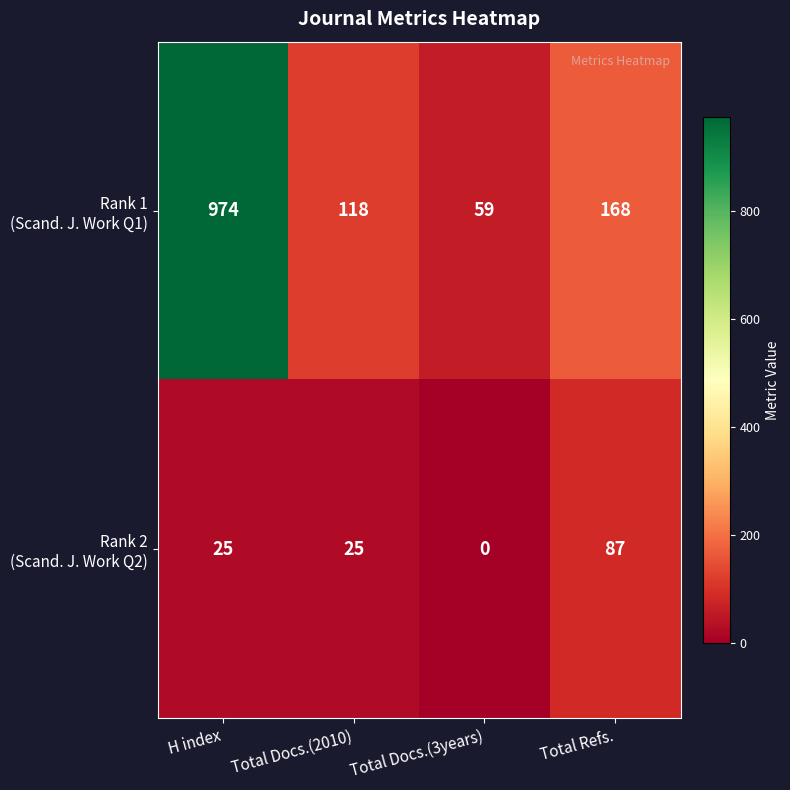

Which label corresponds to the smallest value in the chart?

Total Docs.(3years)